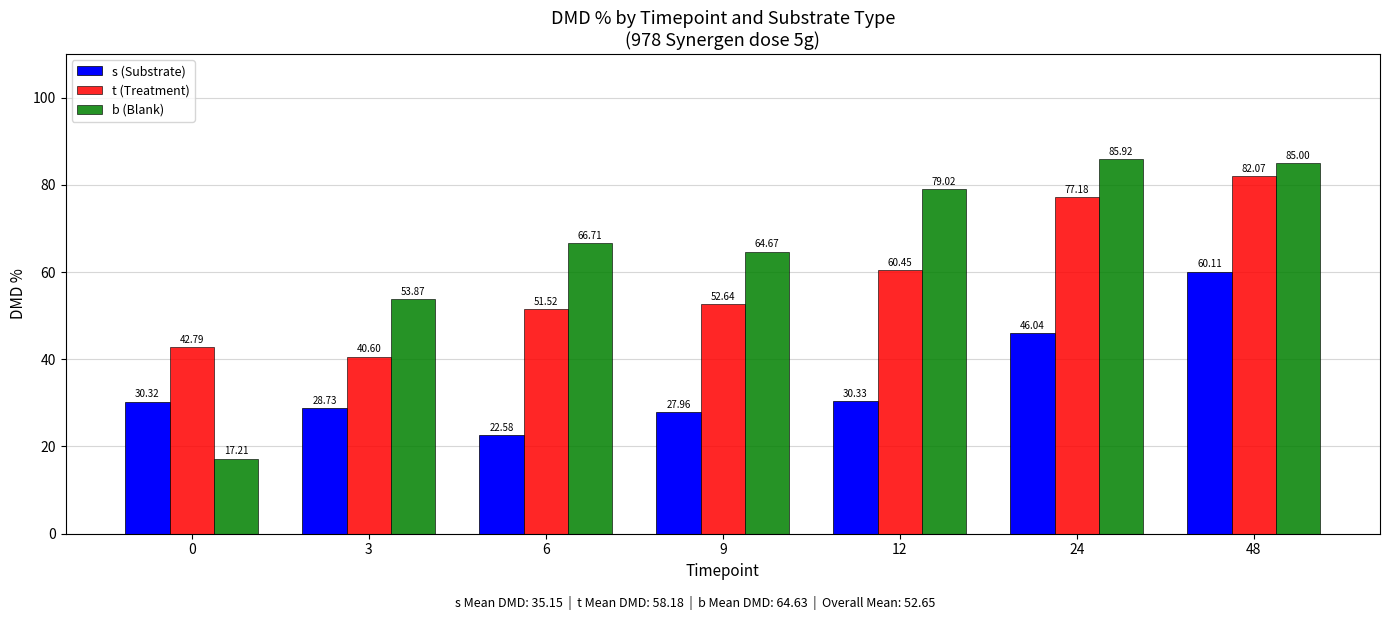

Reading left to right, transcribe all the data shown in this chart.

s (Substrate): 30.3	28.7	22.6	28.0	30.3	46.0	60.1
t (Treatment): 42.8	40.6	51.5	52.6	60.5	77.2	82.1
b (Blank): 17.2	53.9	66.7	64.7	79.0	85.9	85.0